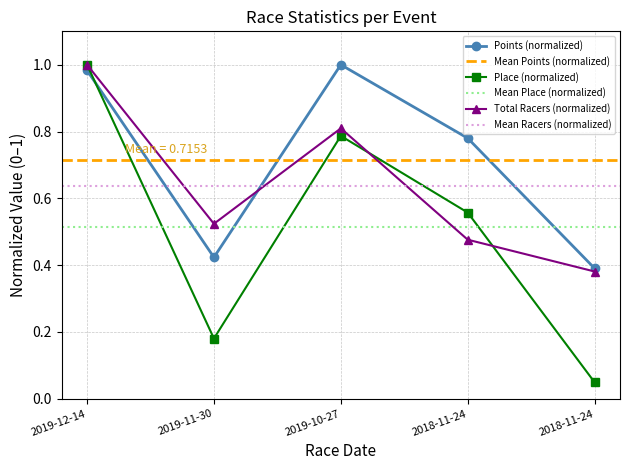

At which category does Total Racers reach its first local valley?

2019-11-30